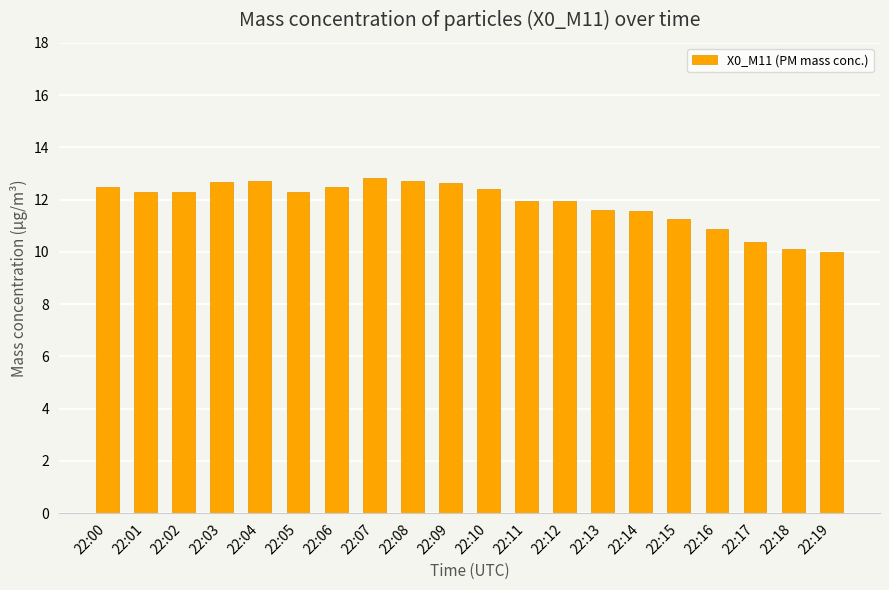

How many categories are shown in the chart?

20